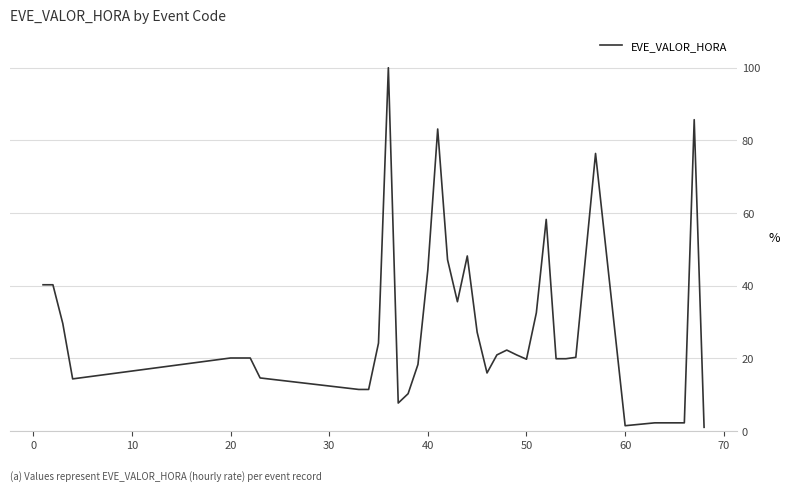

What is the difference between the maximum and minimum values?

99.0